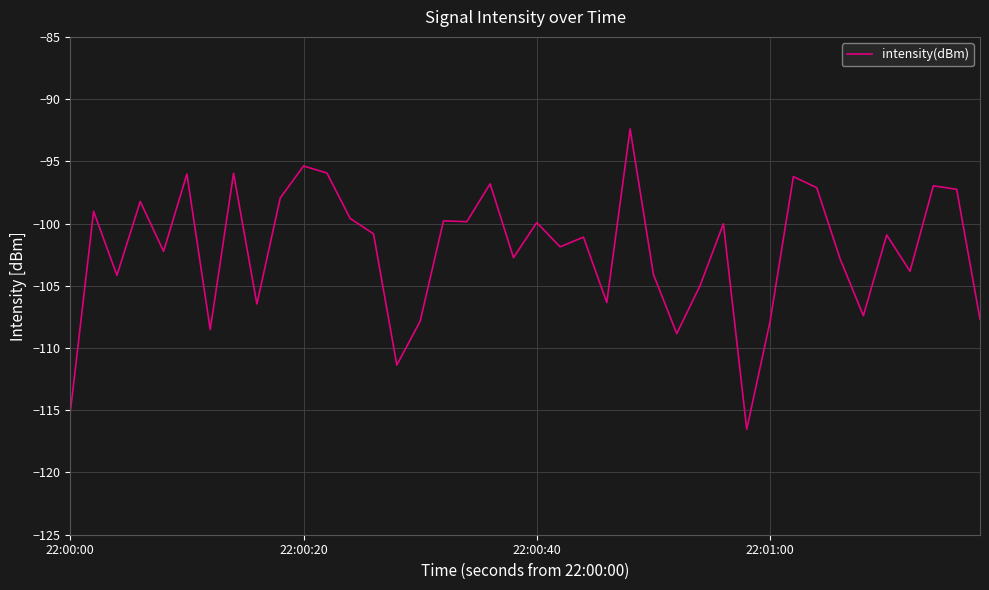

What is the difference between the maximum and minimum values?

24.1